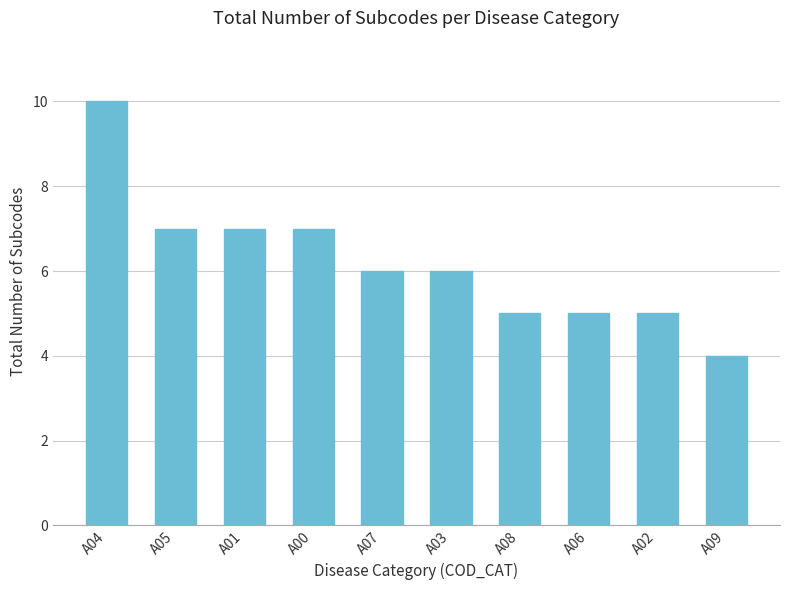

True or false: the data shows 5 at A02.

True